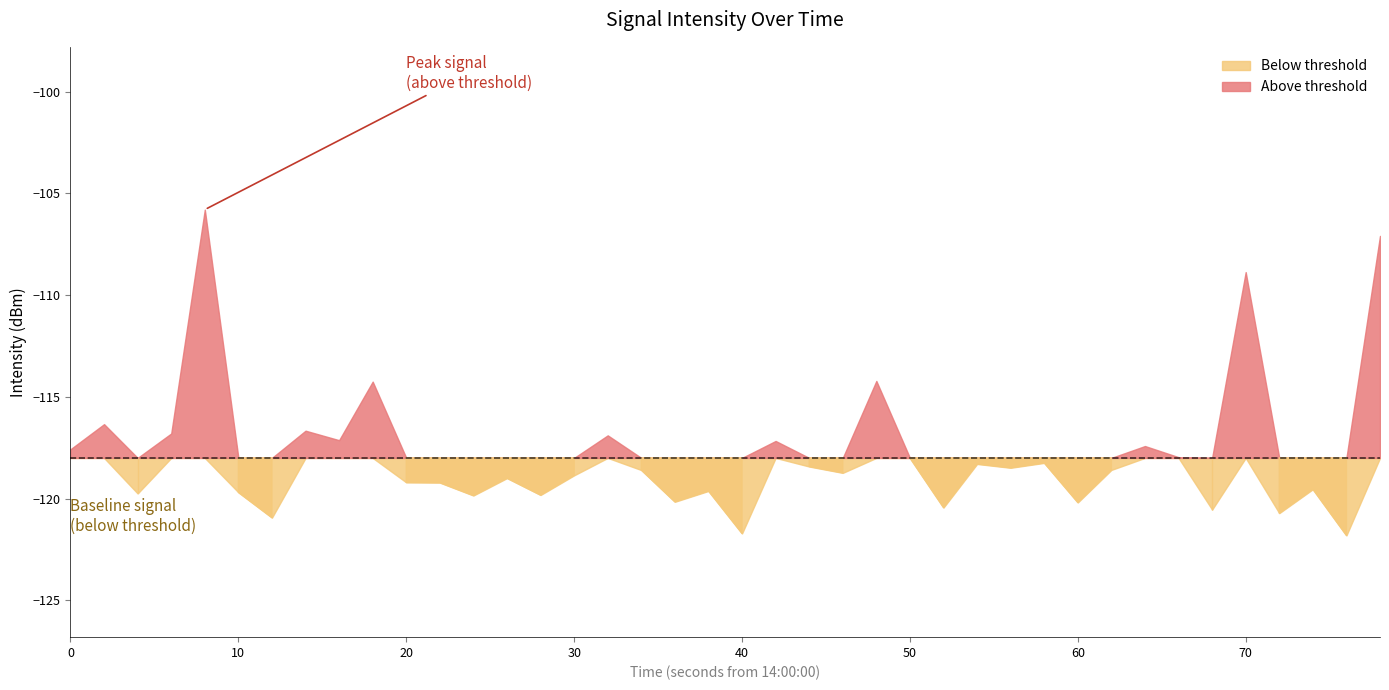

How many interior local valleys (lower than both neighbors) does the data have?

14